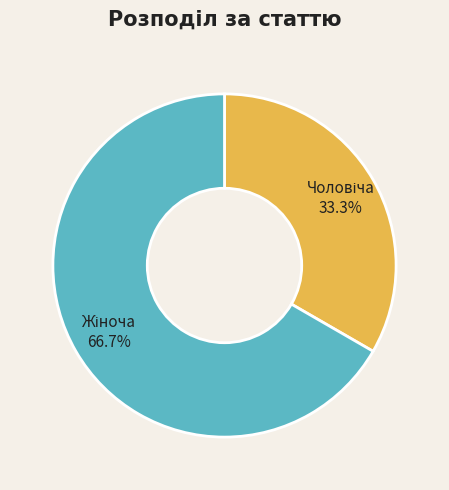

How many slices are in this pie chart?

2